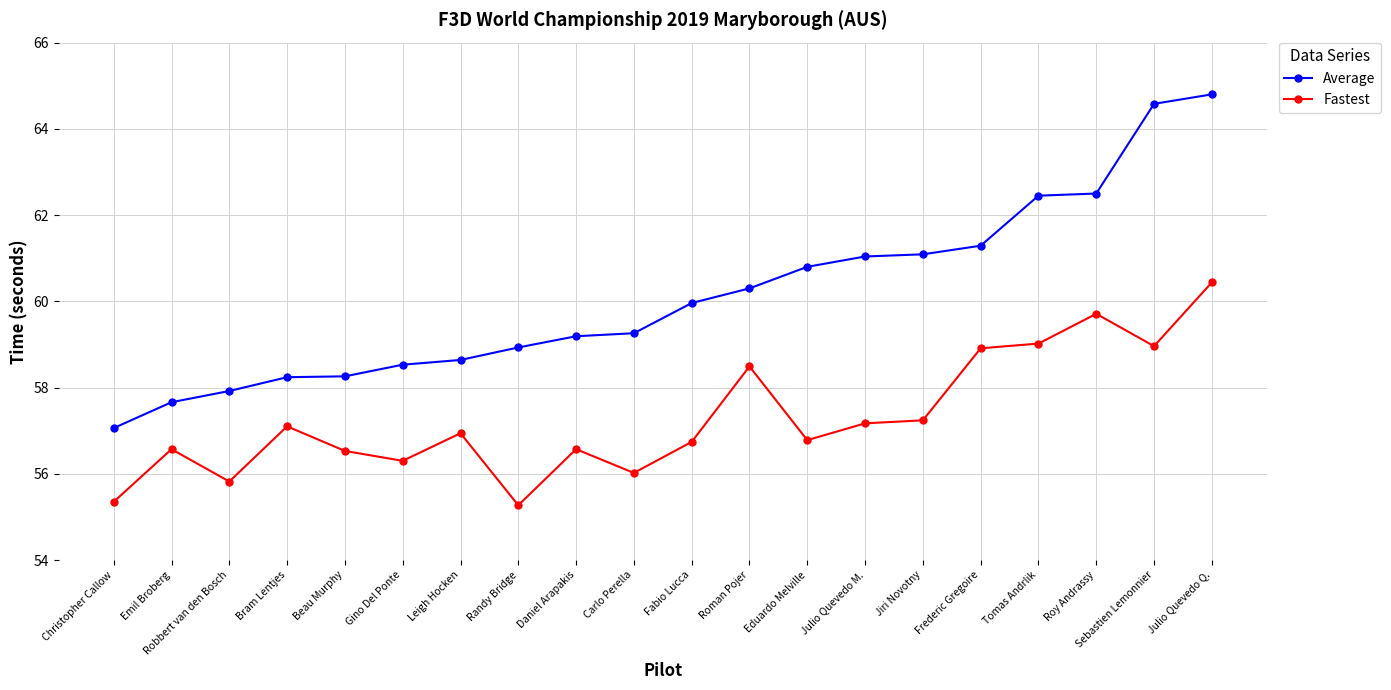

Which series changed the most between Christopher Callow and Gino Del Ponte?

Average